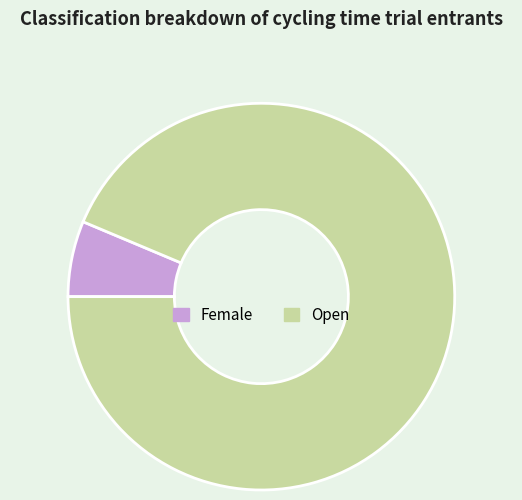

Which category accounts for the majority?

Open